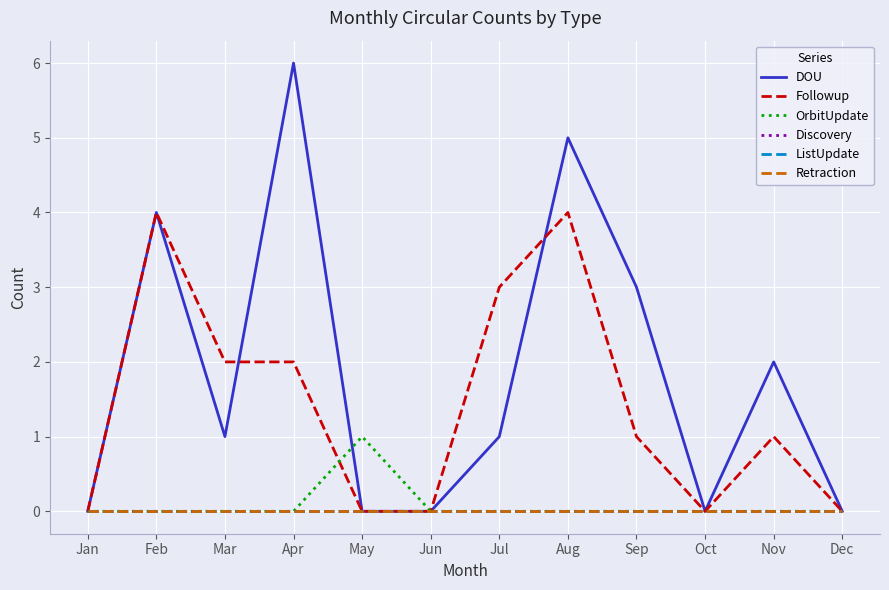

Does the chart have visible grid lines?

Yes